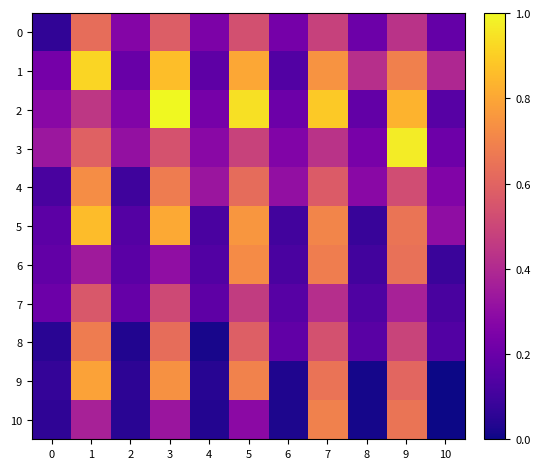

Which series has the largest total across all categories?

1